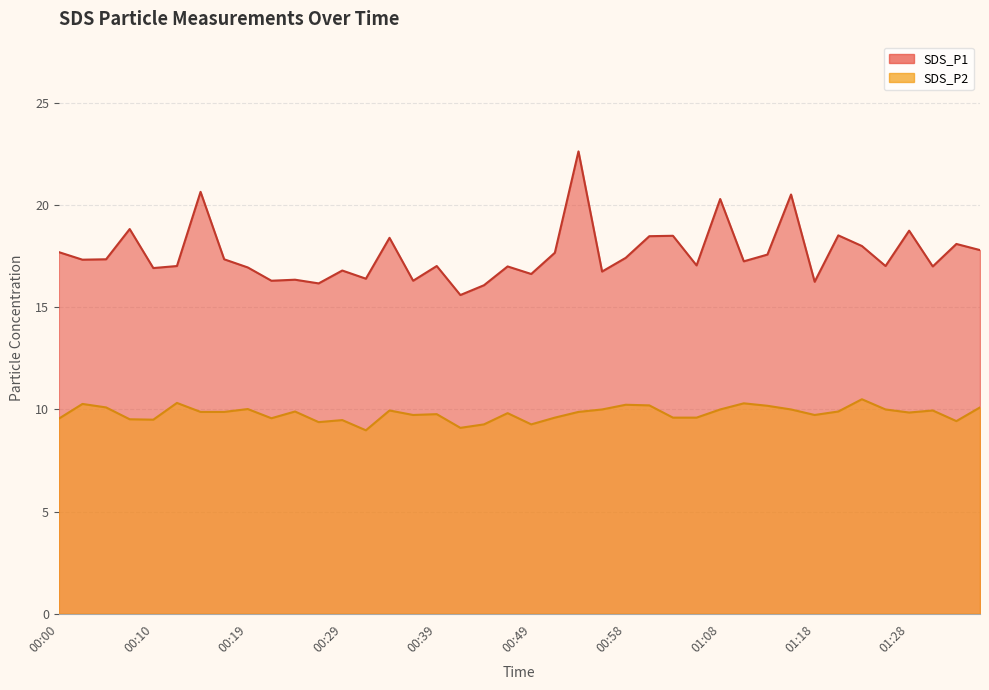

What is the smallest value displayed?

9.0